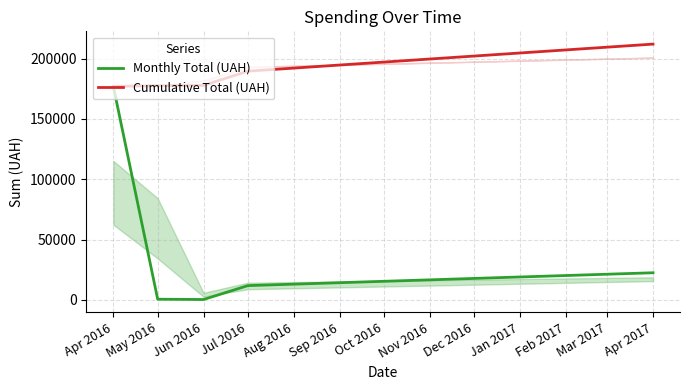

True or false: Cumulative Total (UAH) and Monthly Total (UAH) cross at least once.

False